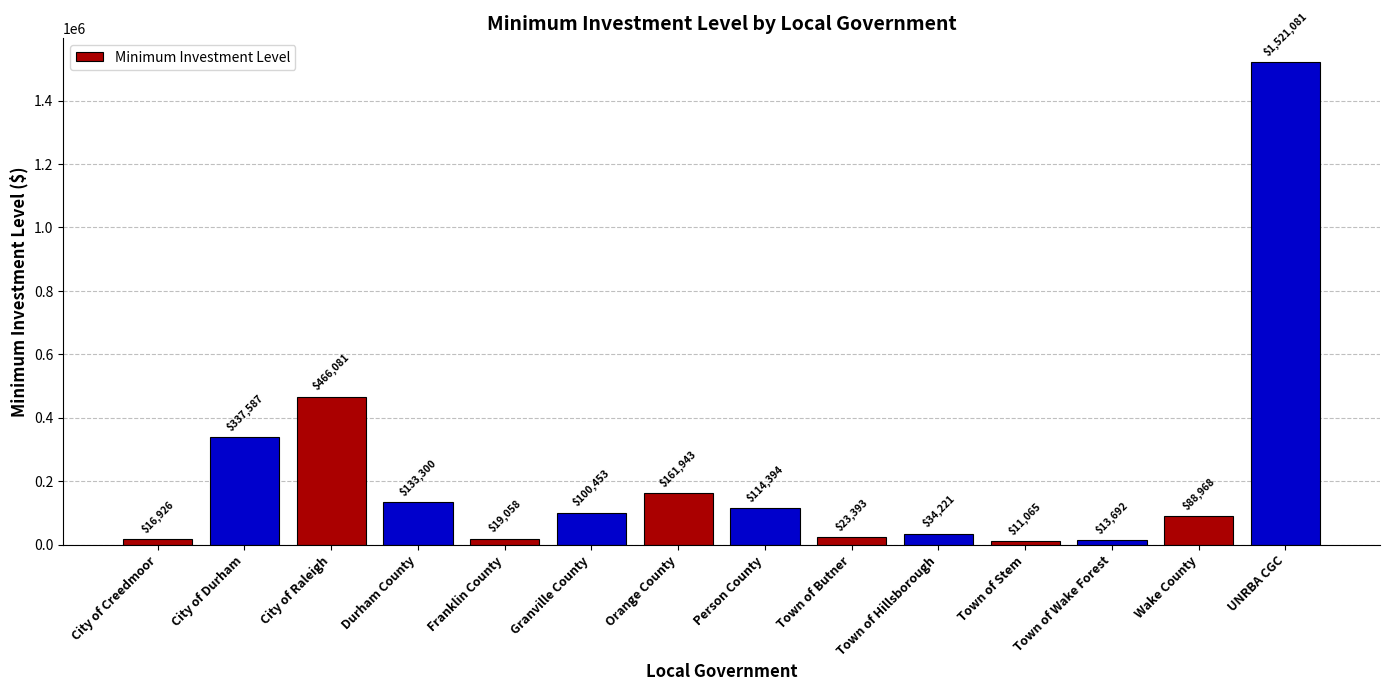

How many data points are less than 100453?

7